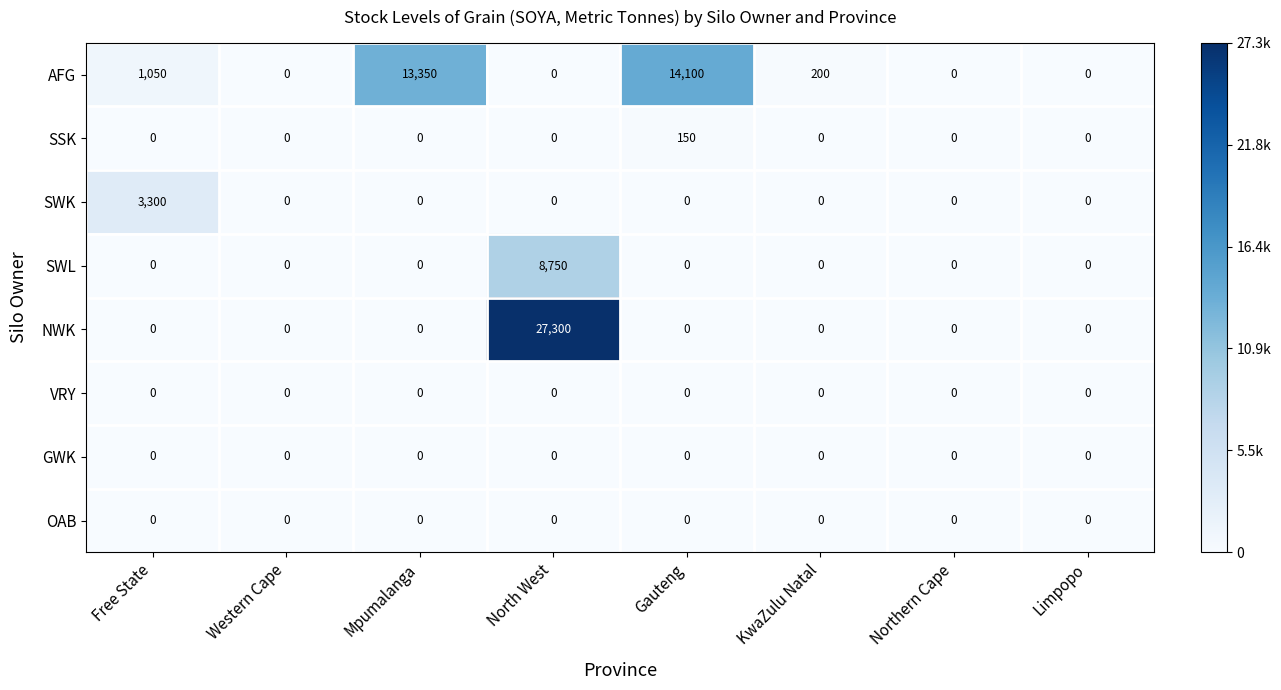

What is the average value of the SWL series?

1094